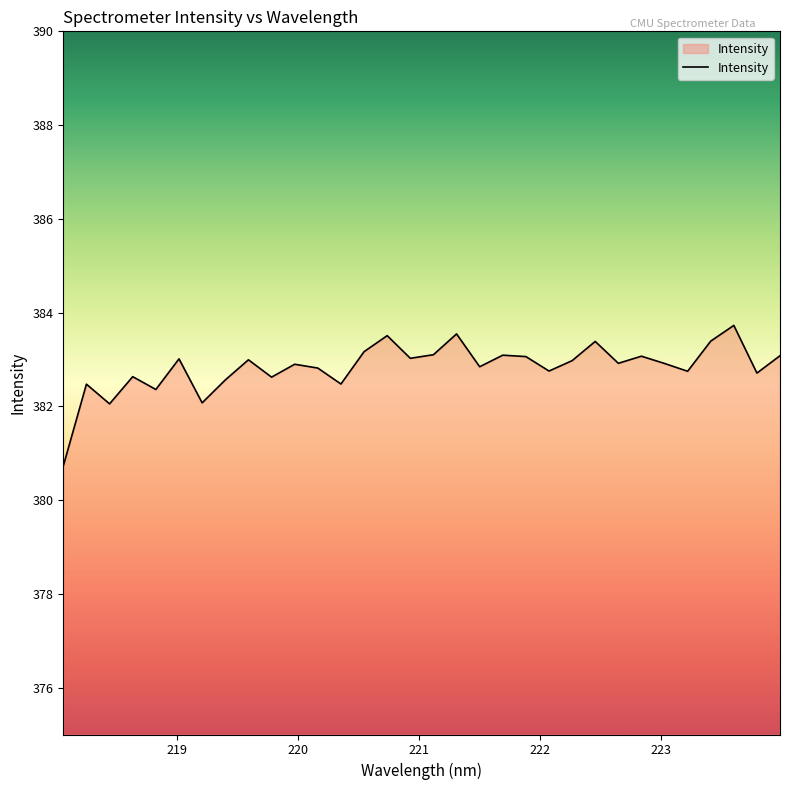

What is the maximum value shown in the chart?

383.7